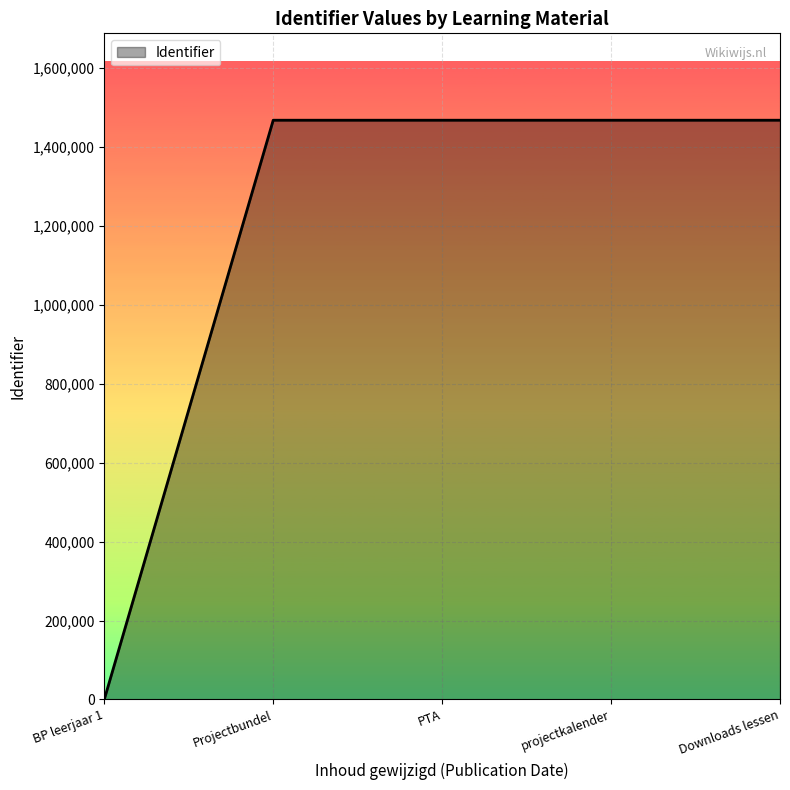

Read the value at projectkalender.

1468005